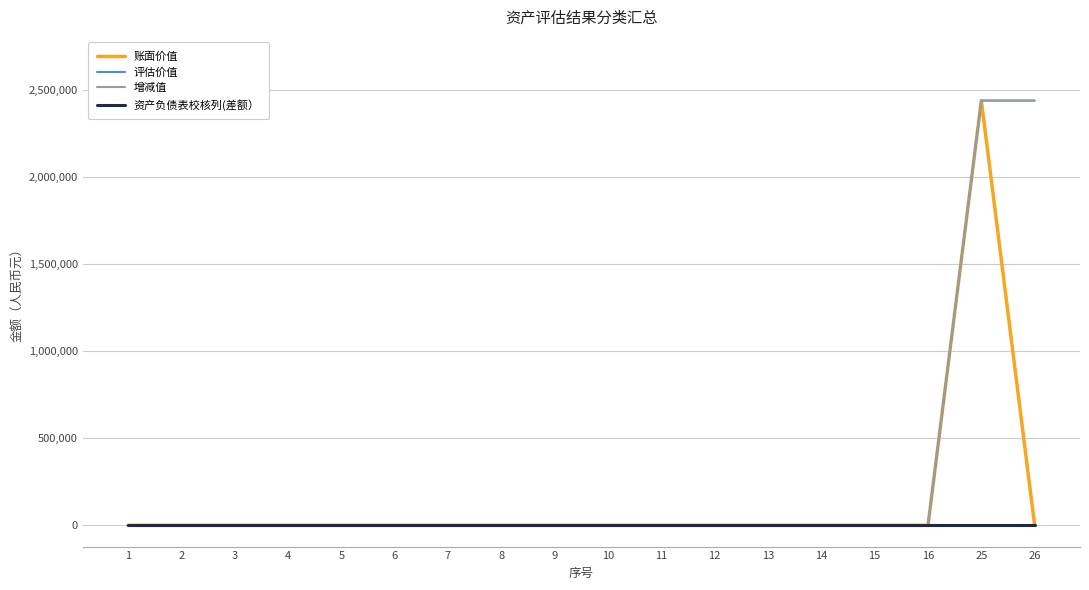

True or false: 账面价值 and 增减值 cross at least once.

False